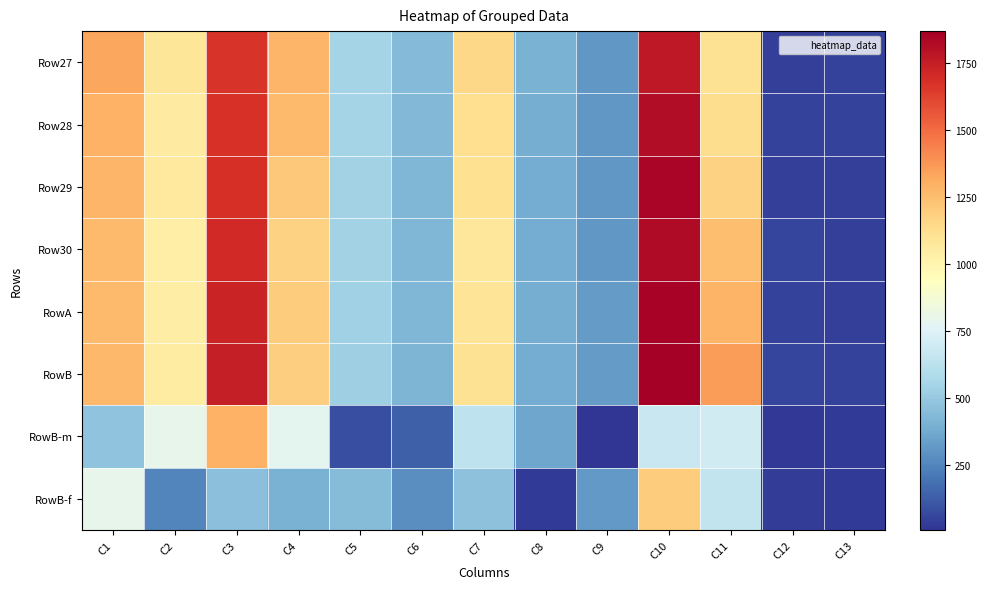

At how many categories does at least one series exceed 705?

7